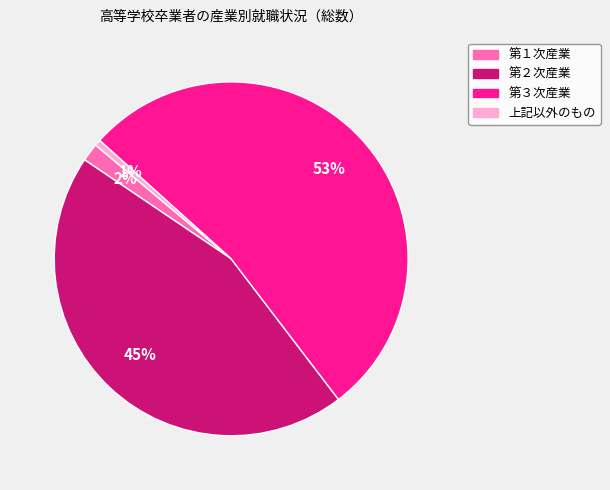

To the nearest percent, what percentage of the pie is 第１次産業?

2%